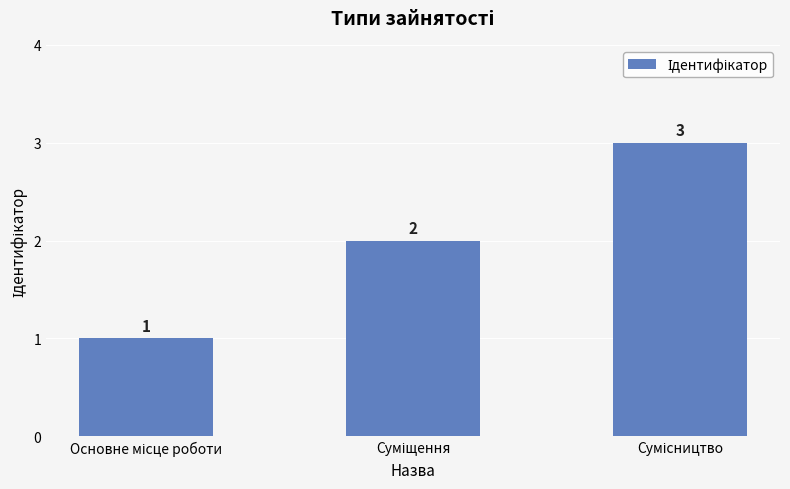

How many bars are there in total?

3